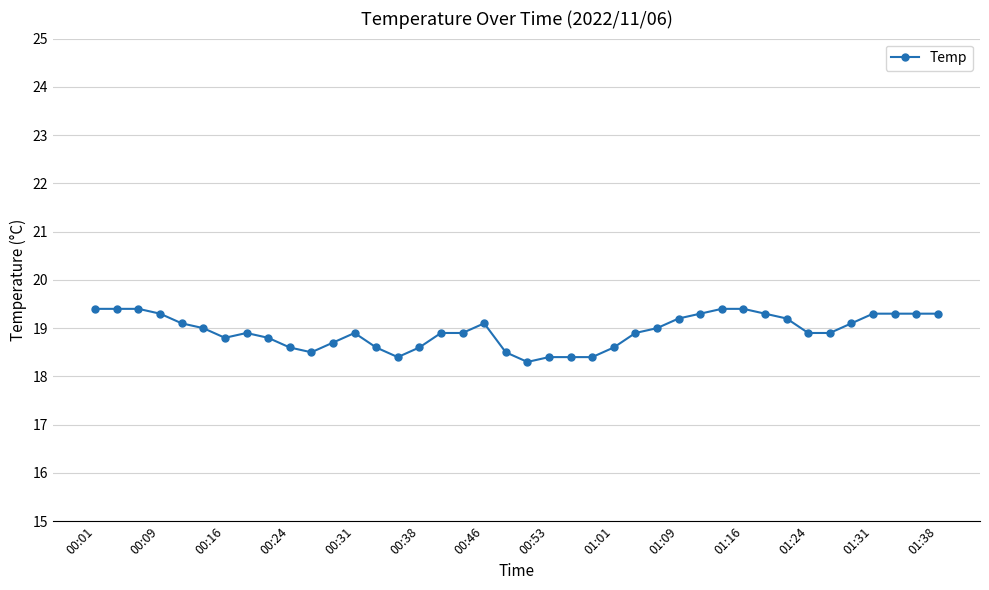

What is the maximum value shown in the chart?

19.4